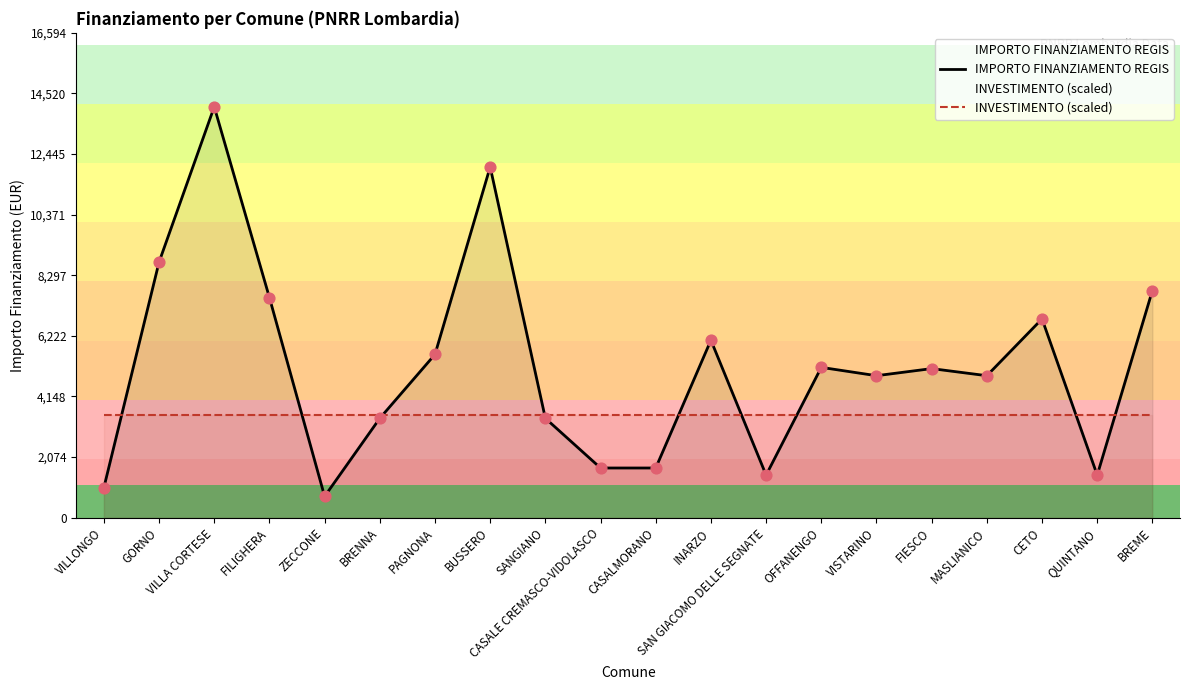

At how many categories does at least one series exceed 1852?

20